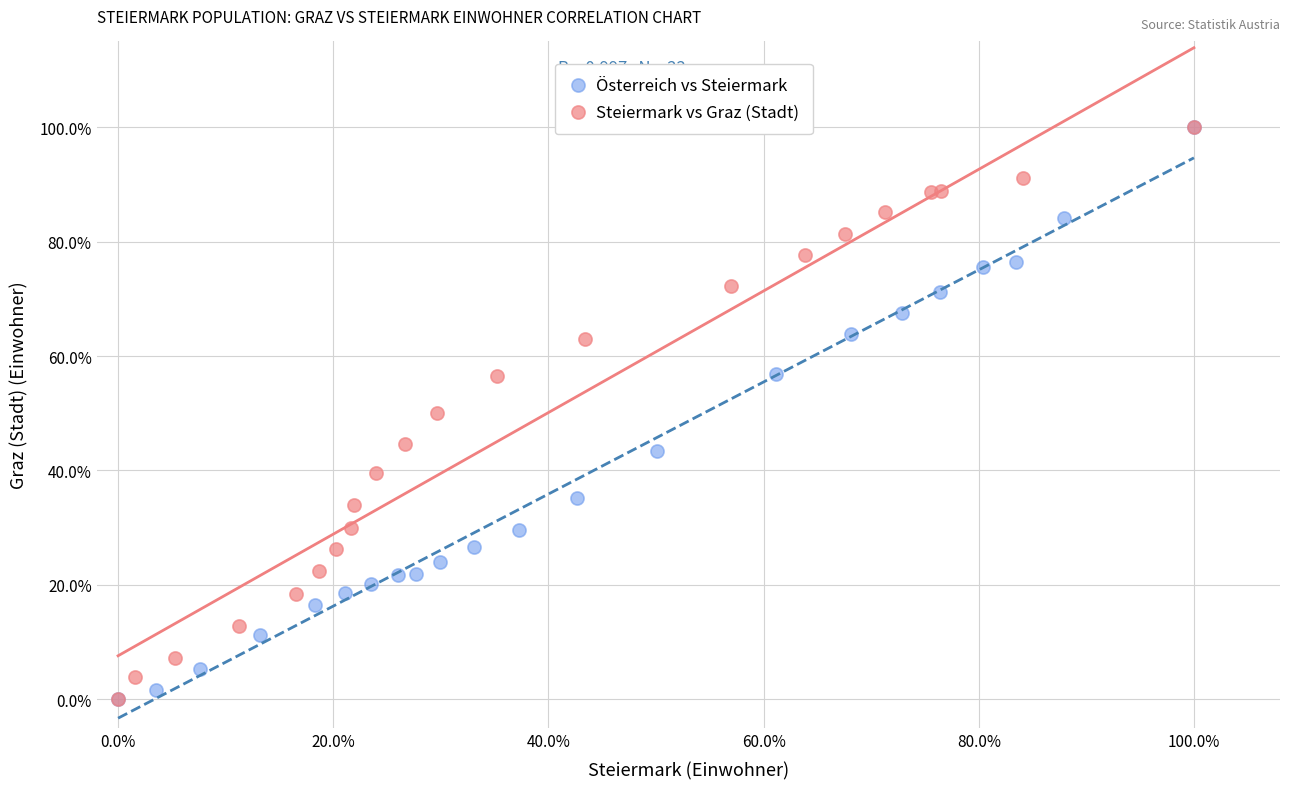

What are all the series names shown in the legend?

Österreich vs Steiermark, Steiermark vs Graz (Stadt)